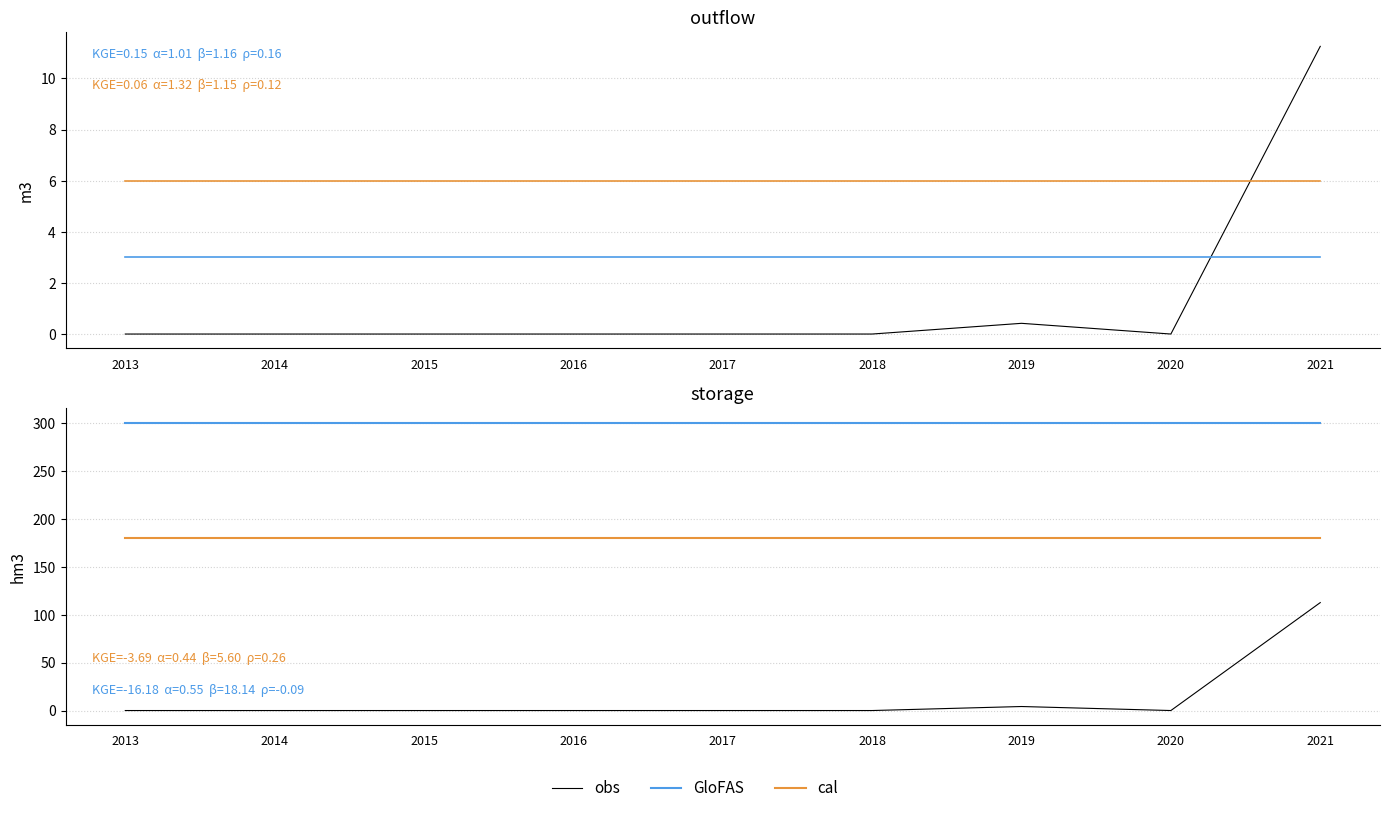

At how many categories does at least one series exceed 224?

9